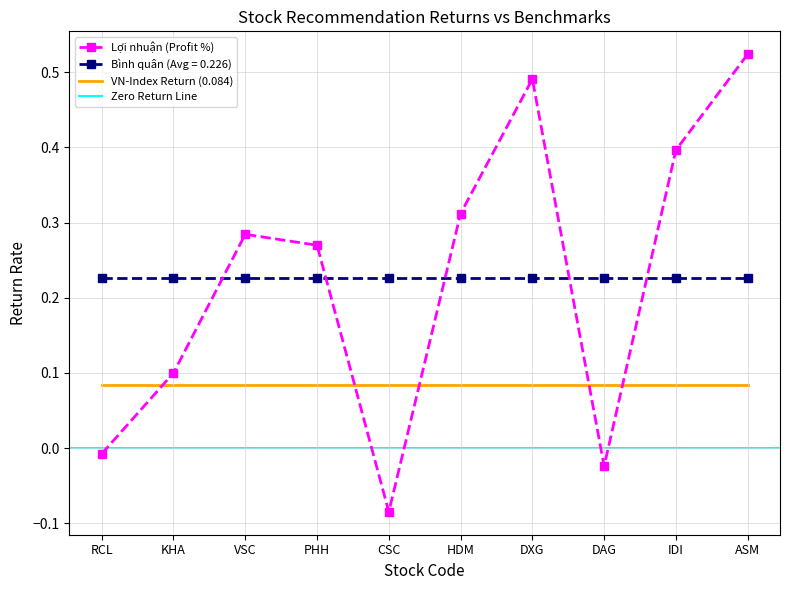

Is it true that VN-Index Return equals 0.0 at CSC?

False